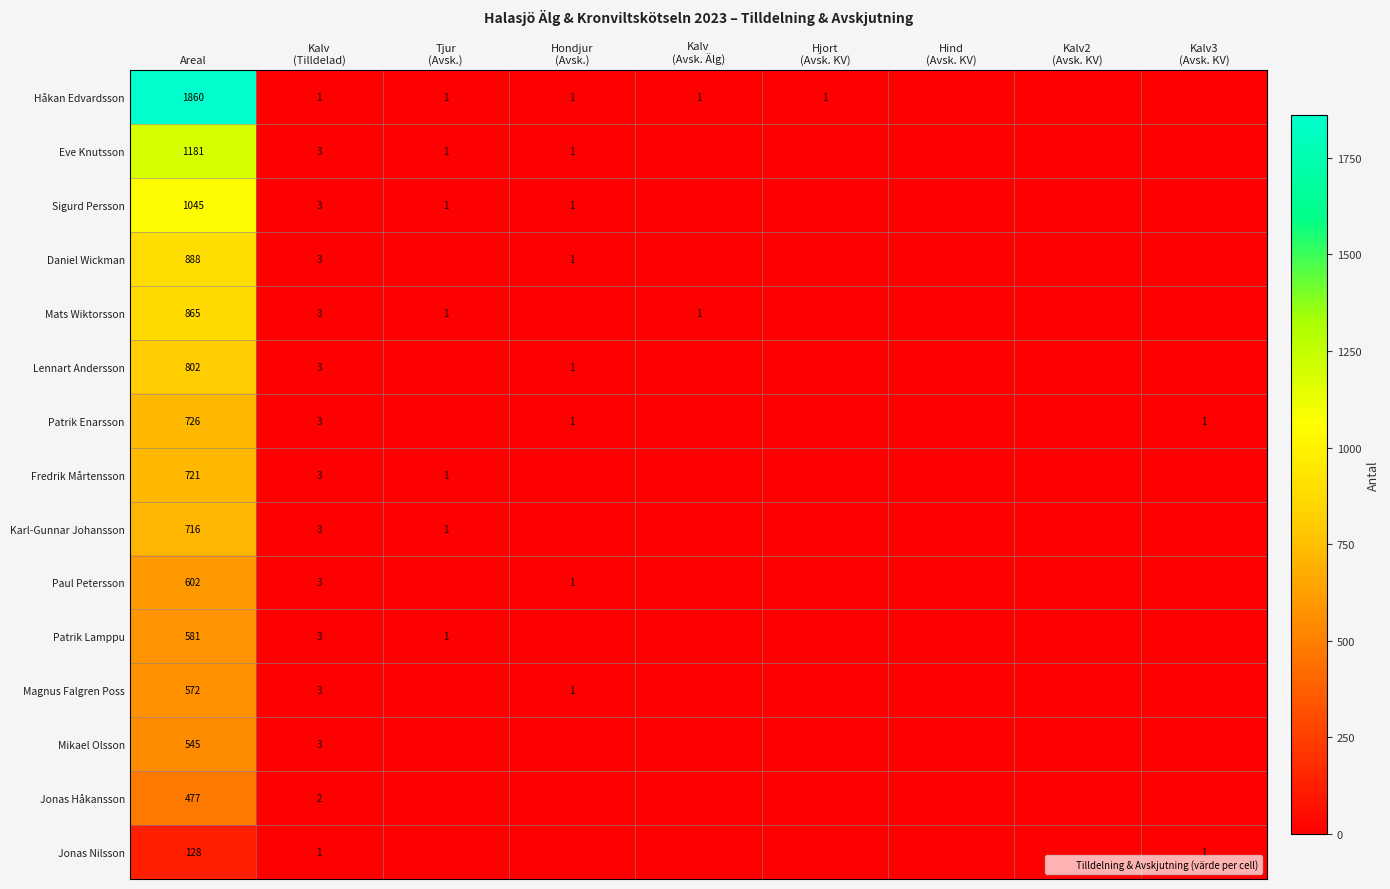

Is the value of Eve Knutsson at Hind (Avsk. KV) greater than the value of Daniel Wickman at Kalv3 (Avsk. KV)?

No